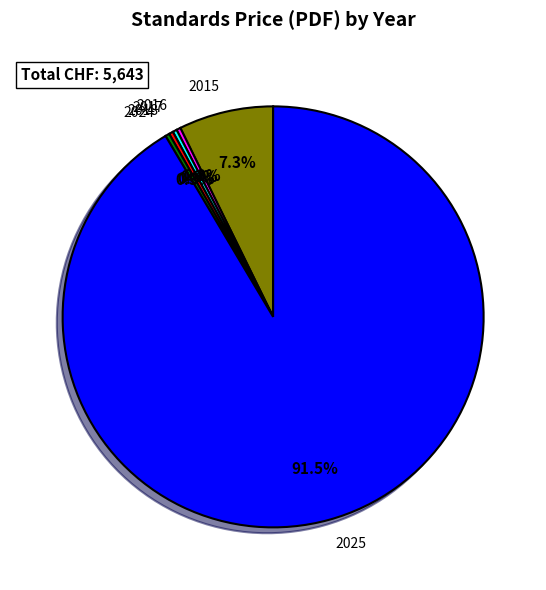

Which category has the biggest portion of the pie?

2025